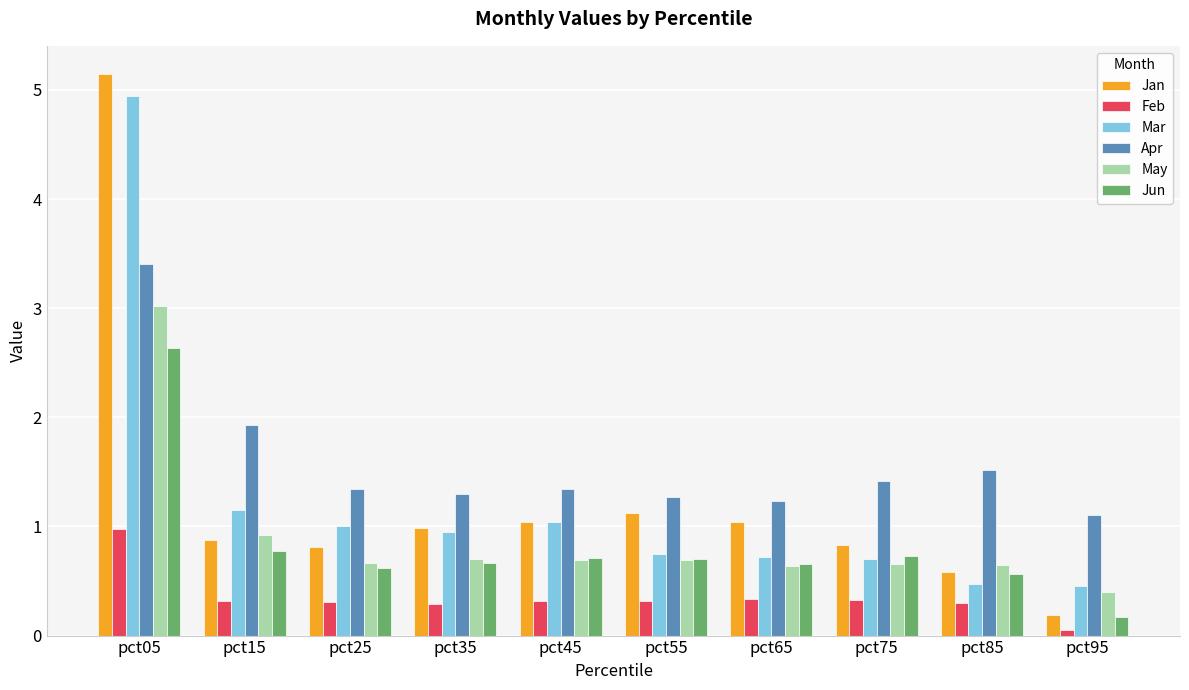

The value of Apr at pct55 is 1.3. True or false?

True